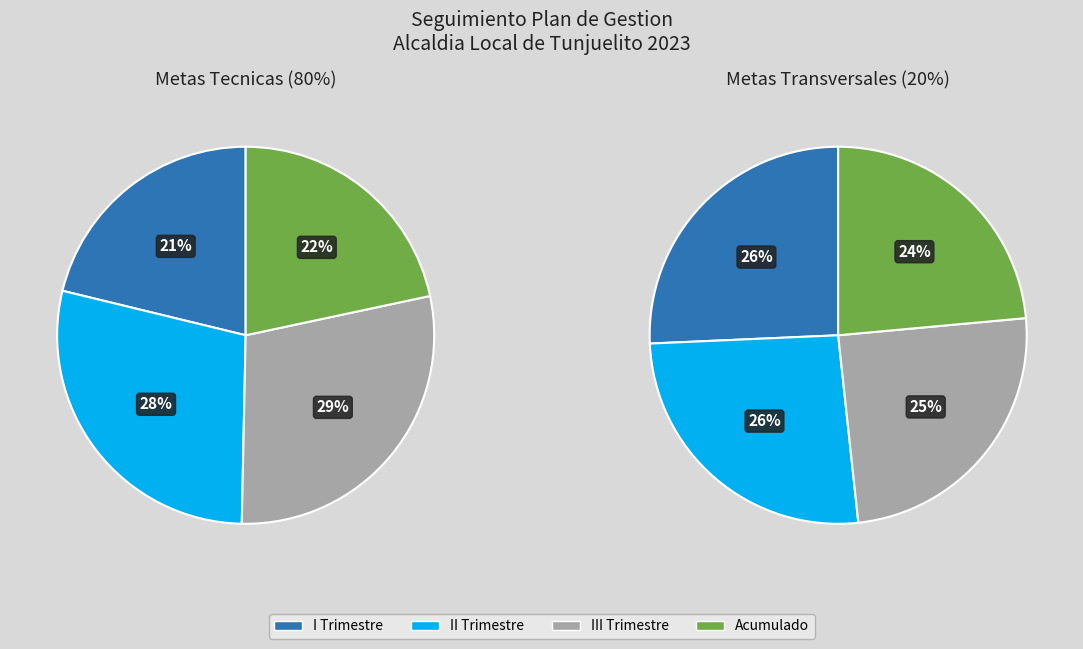

Between II Trimestre and III Trimestre, which series saw the biggest shift?

Metas Transversales (20%)